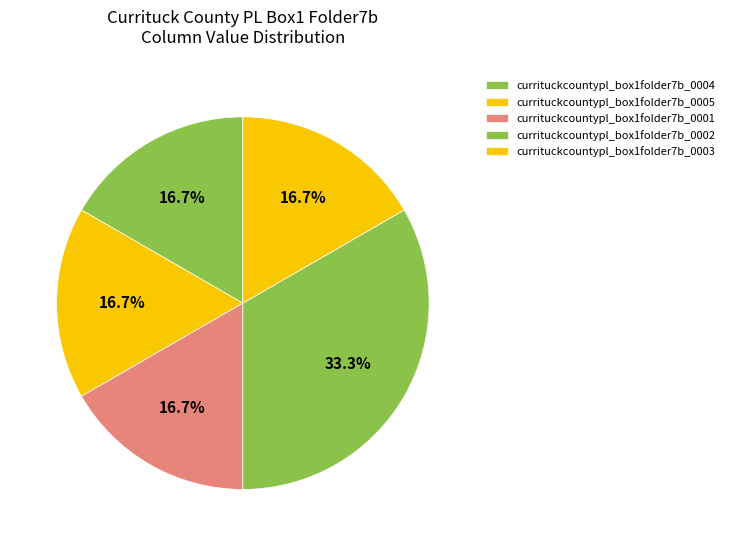

How many slices are in this pie chart?

5